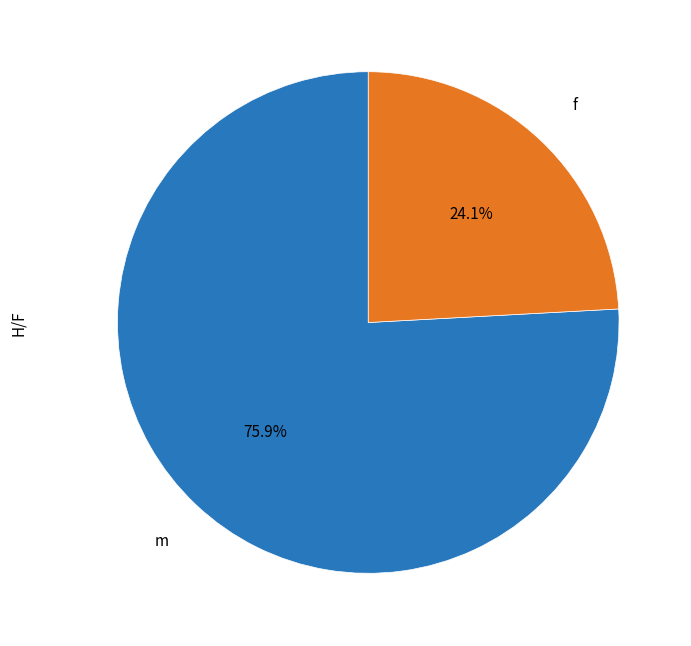

How many slices are in this pie chart?

2